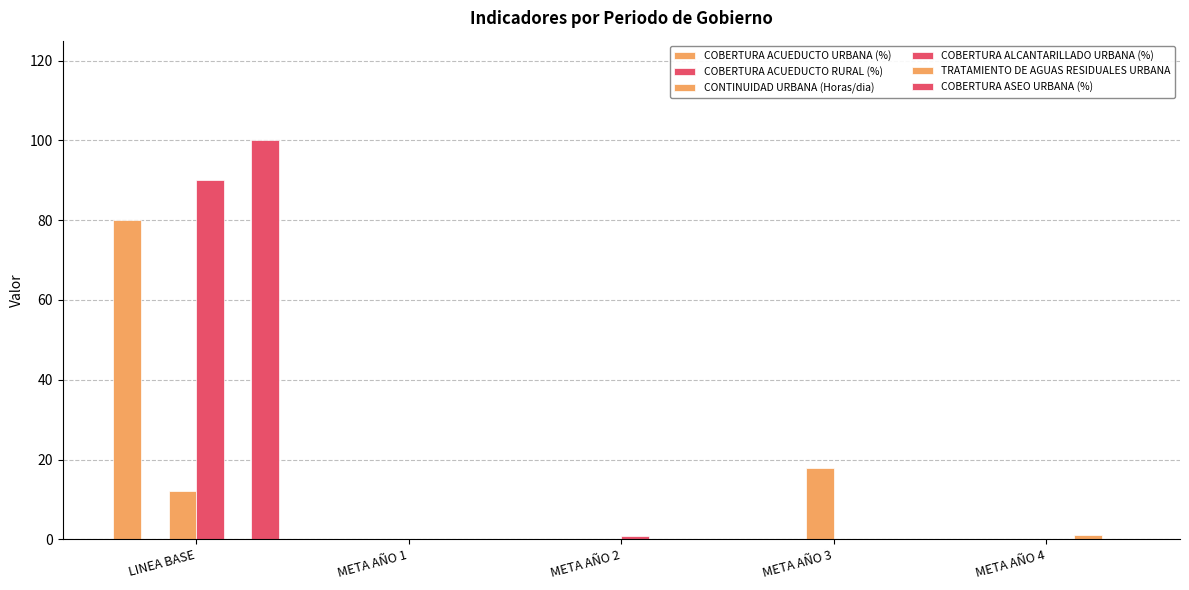

Are the bars horizontal?

No